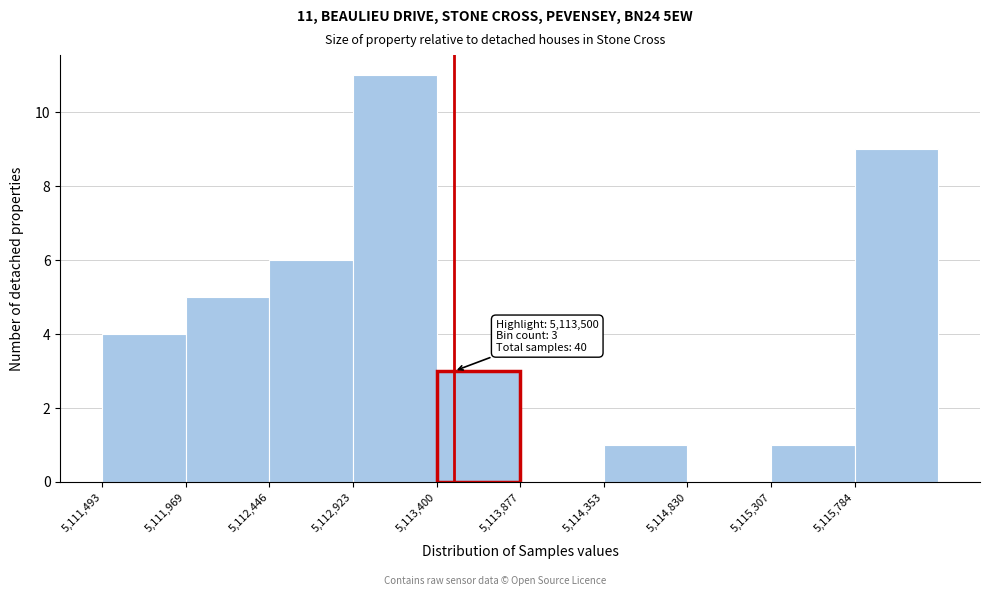

Which range on the x-axis has the tallest bar?

5112900 to 5113400